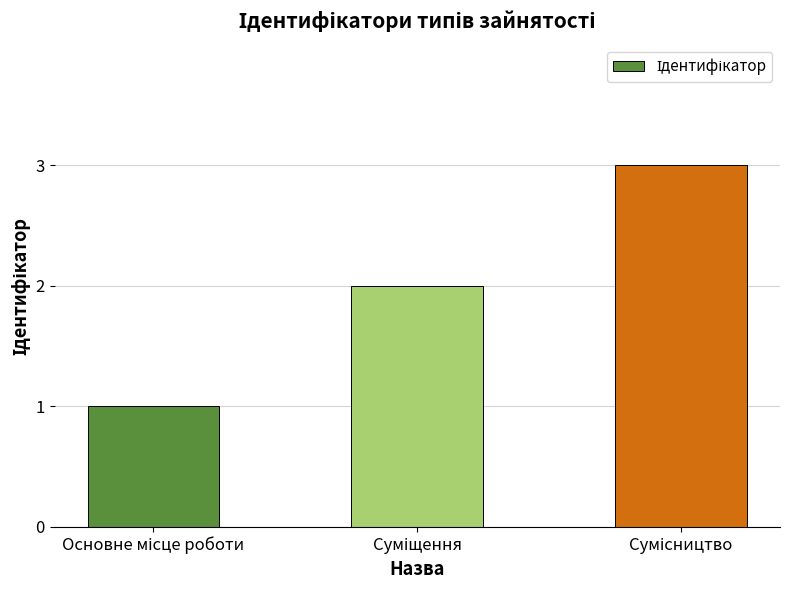

What is the maximum value shown in the chart?

3